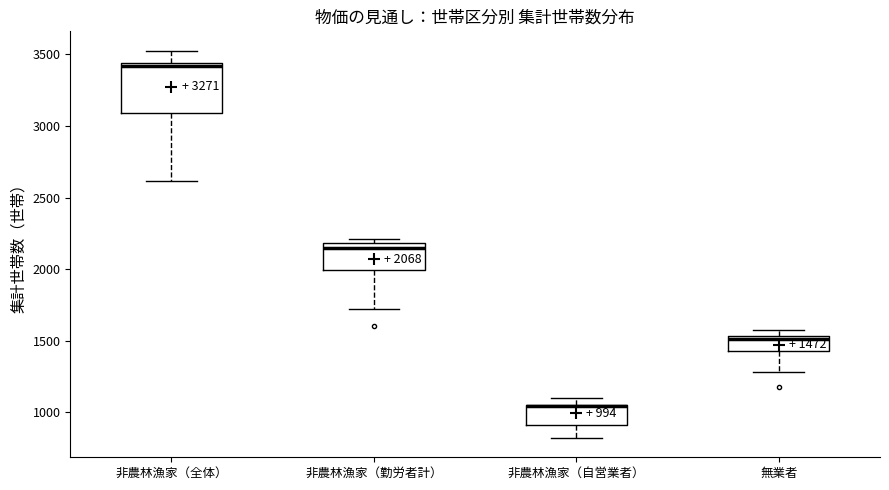

Comparing the boxes themselves (not the whiskers), which one is the tallest?

非農林漁家（全体）